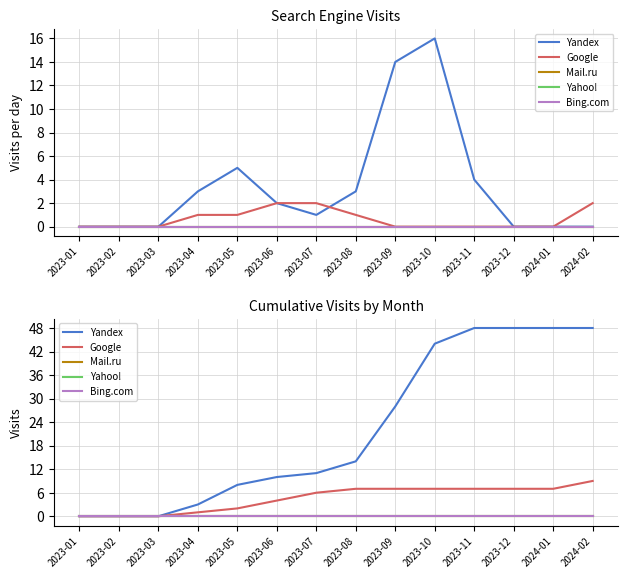

Does the chart have visible grid lines?

Yes